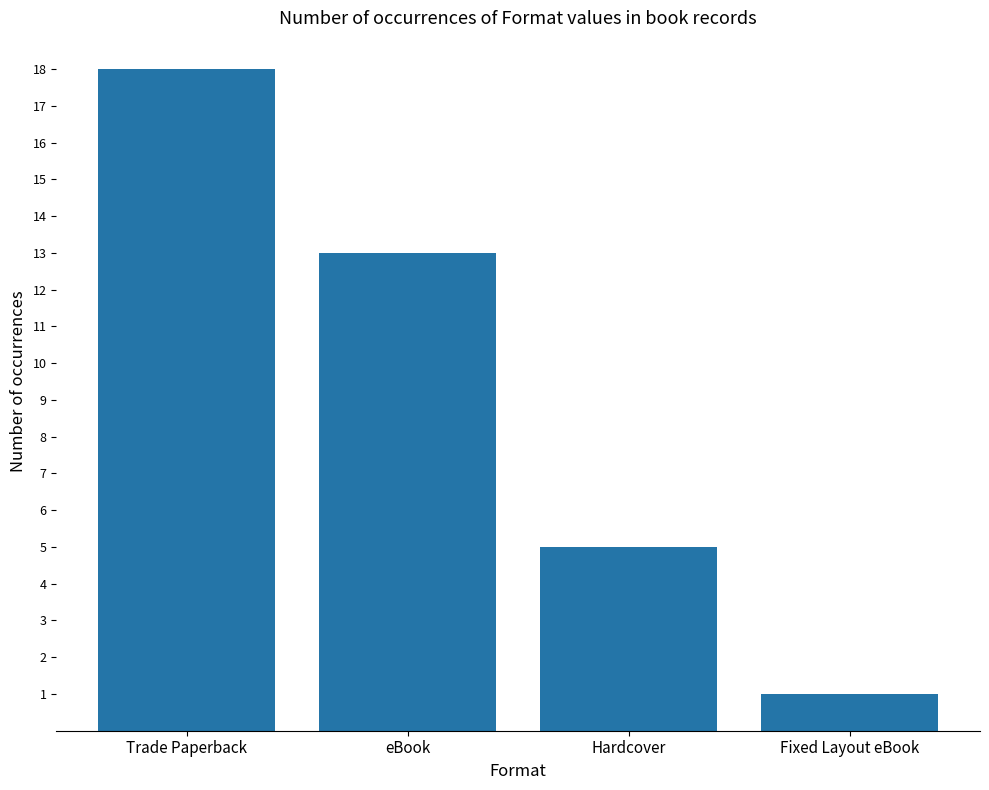

Rank the categories by value from lowest to highest.

Fixed Layout eBook, Hardcover, eBook, Trade Paperback